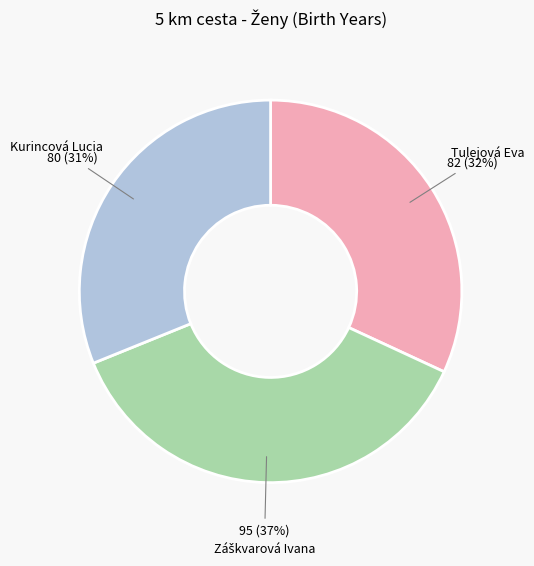

Is Kurincová Lucia the majority of the pie?

No